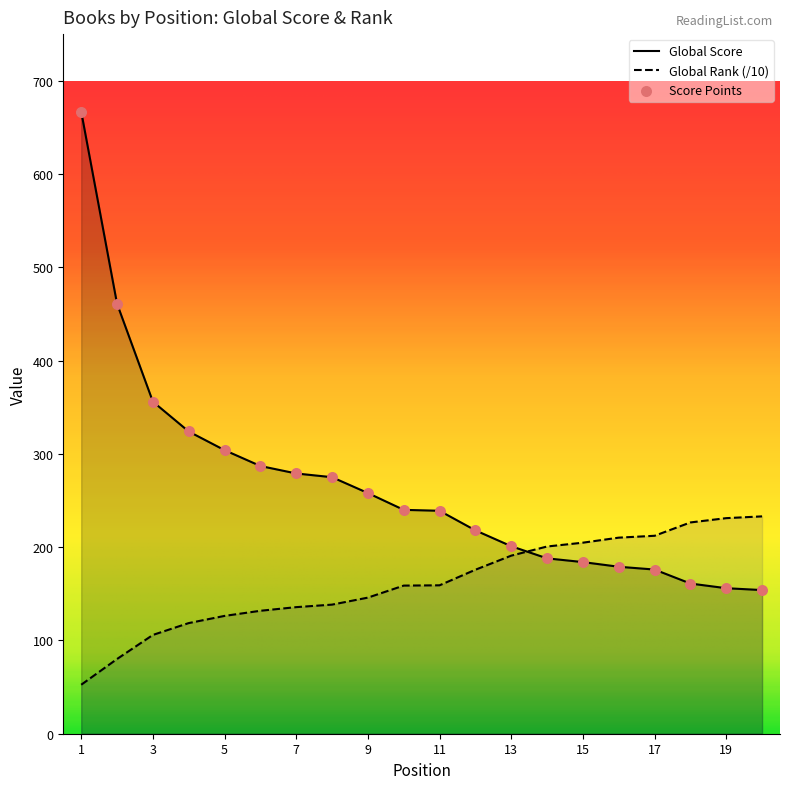

Which series contains the highest Y value?

Global Score